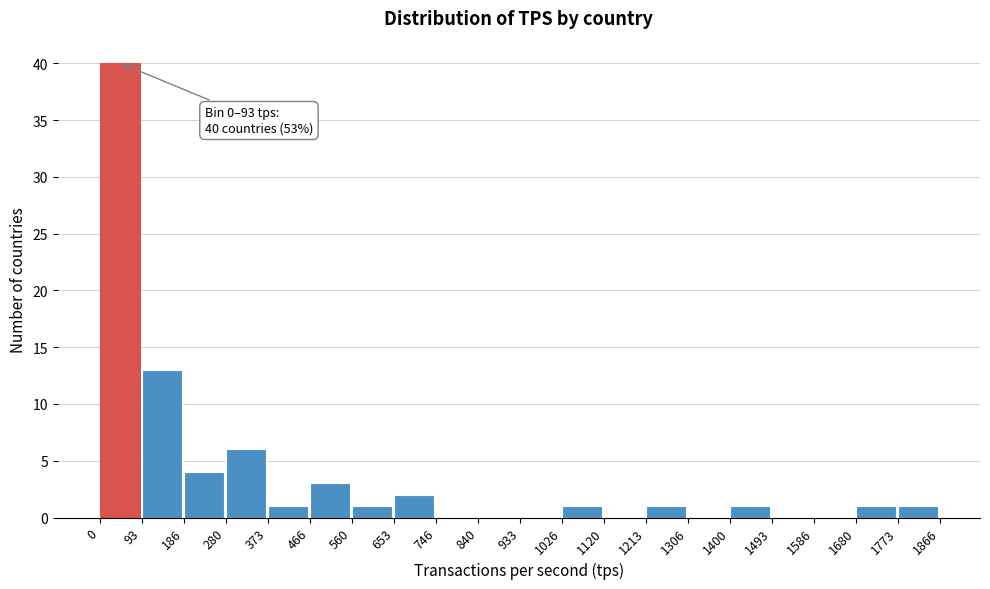

Over which range of the x-axis is the bar tallest?

0 to 93